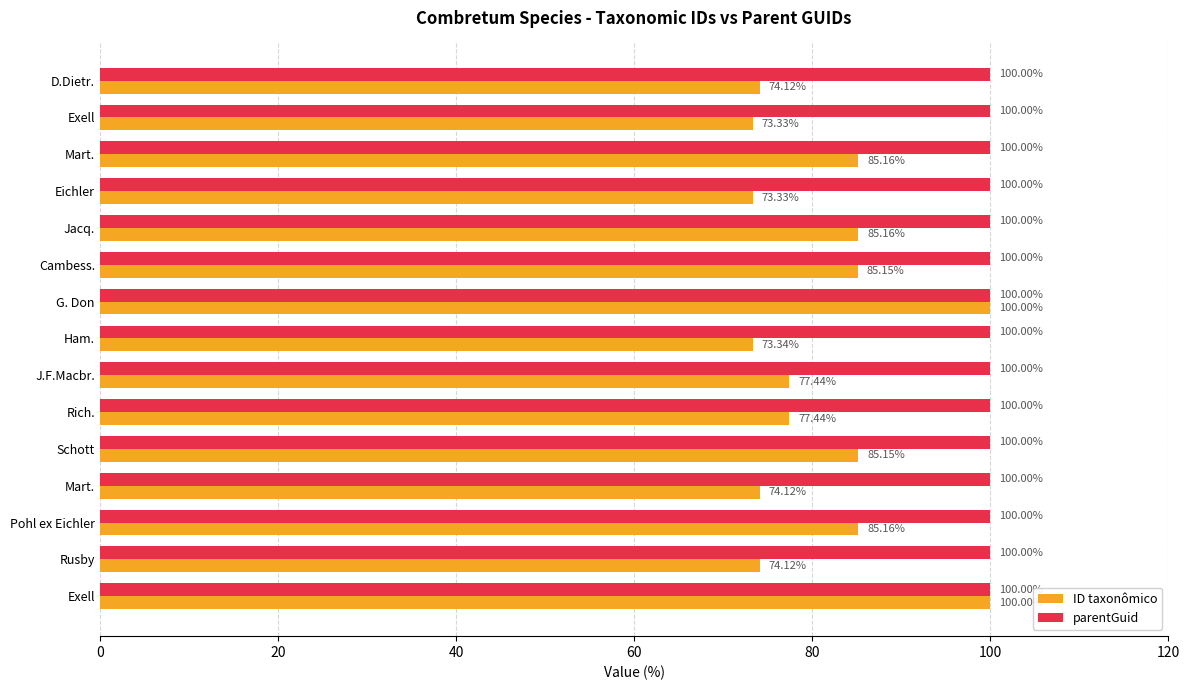

Rank the series by their average value, from lowest to highest.

ID taxonômico, parentGuid